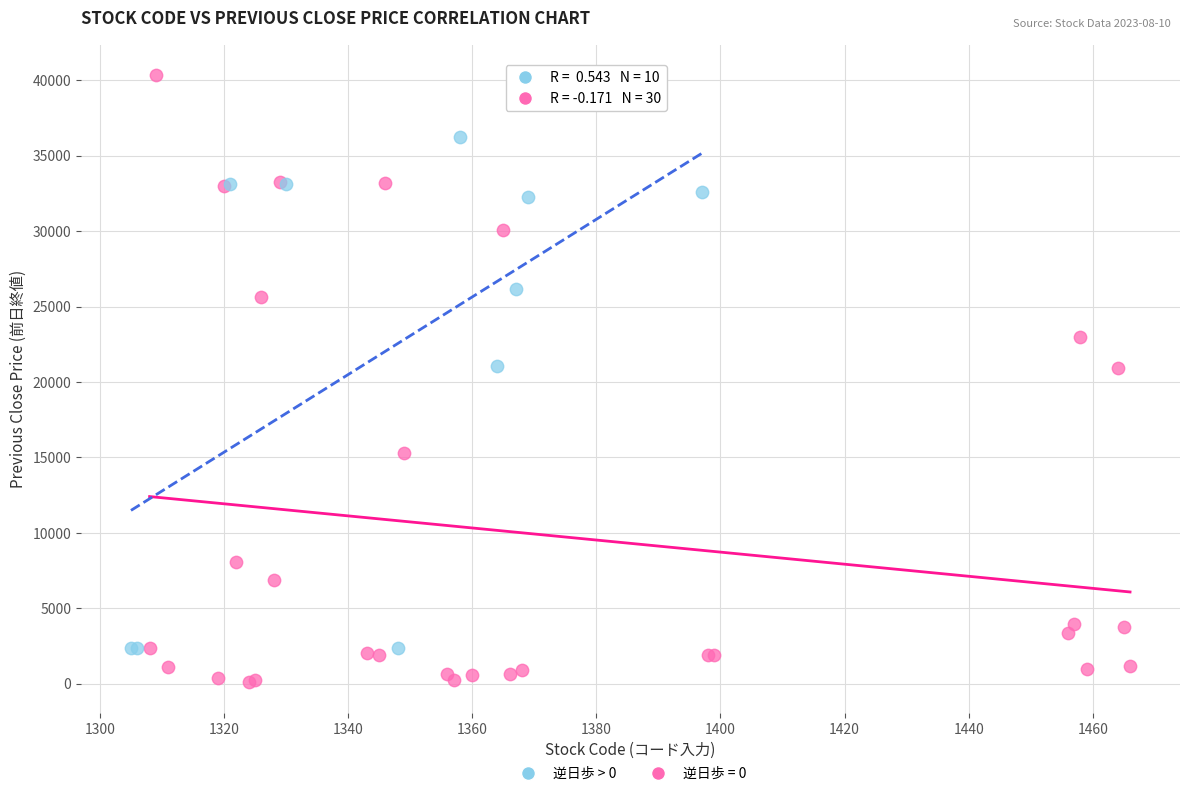

Which series has the largest Y range (max minus min)?

逆日歩 = 0